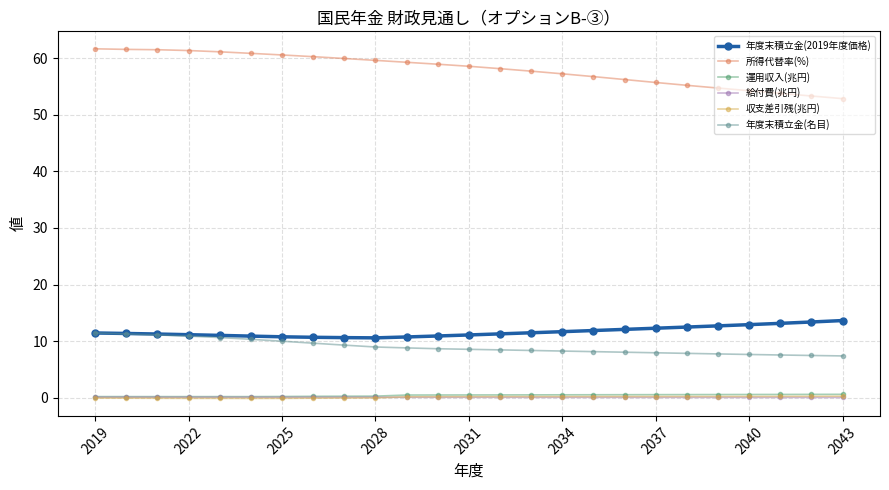

True or false: 収支差引残(兆円) and 年度末積立金(名目) intersect in this chart.

False